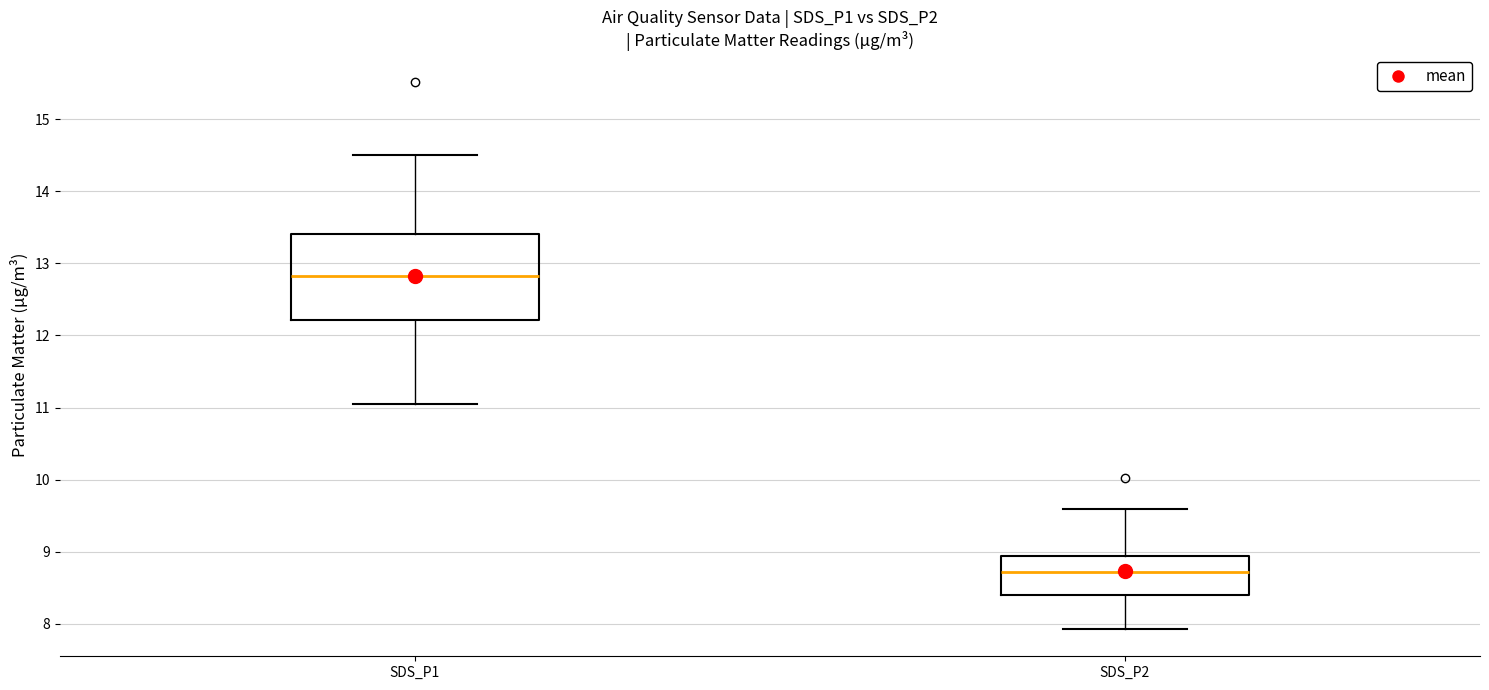

Which box's median line is the lowest?

SDS_P2